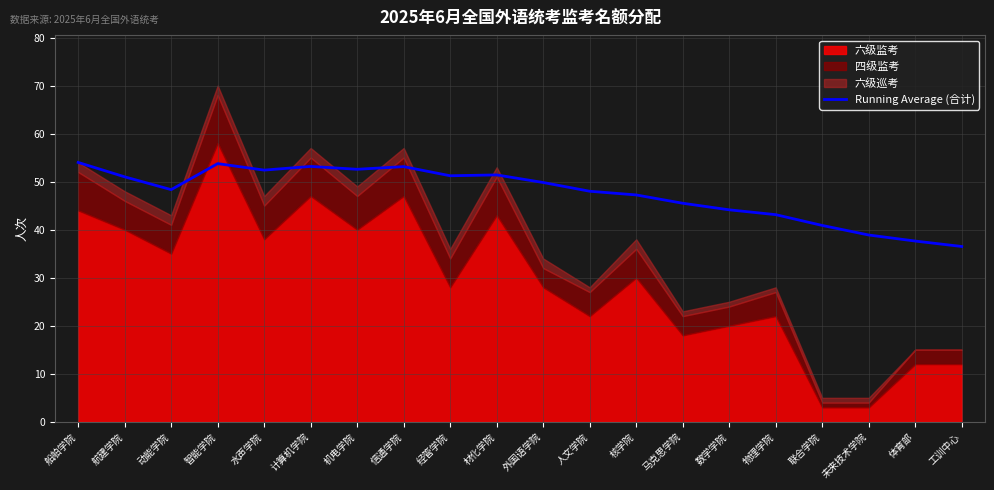

Is it true that the value at 信通学院 is 53.1?

True